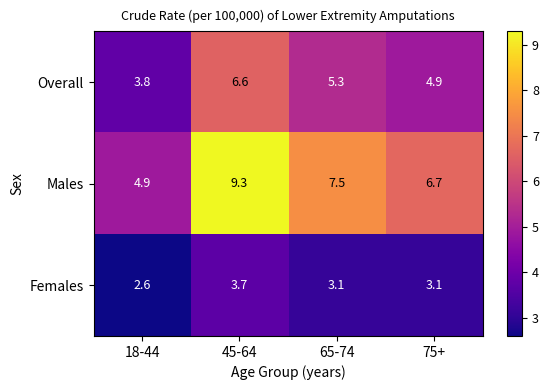

What is the spread (max minus min) of values at 45-64?

5.6